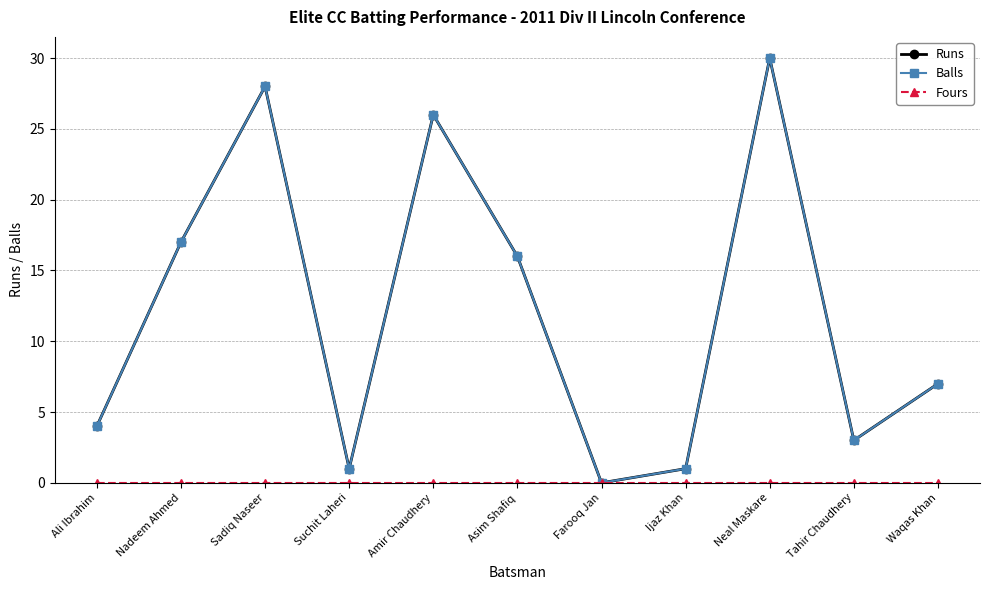

At how many categories does at least one series exceed 13?

5